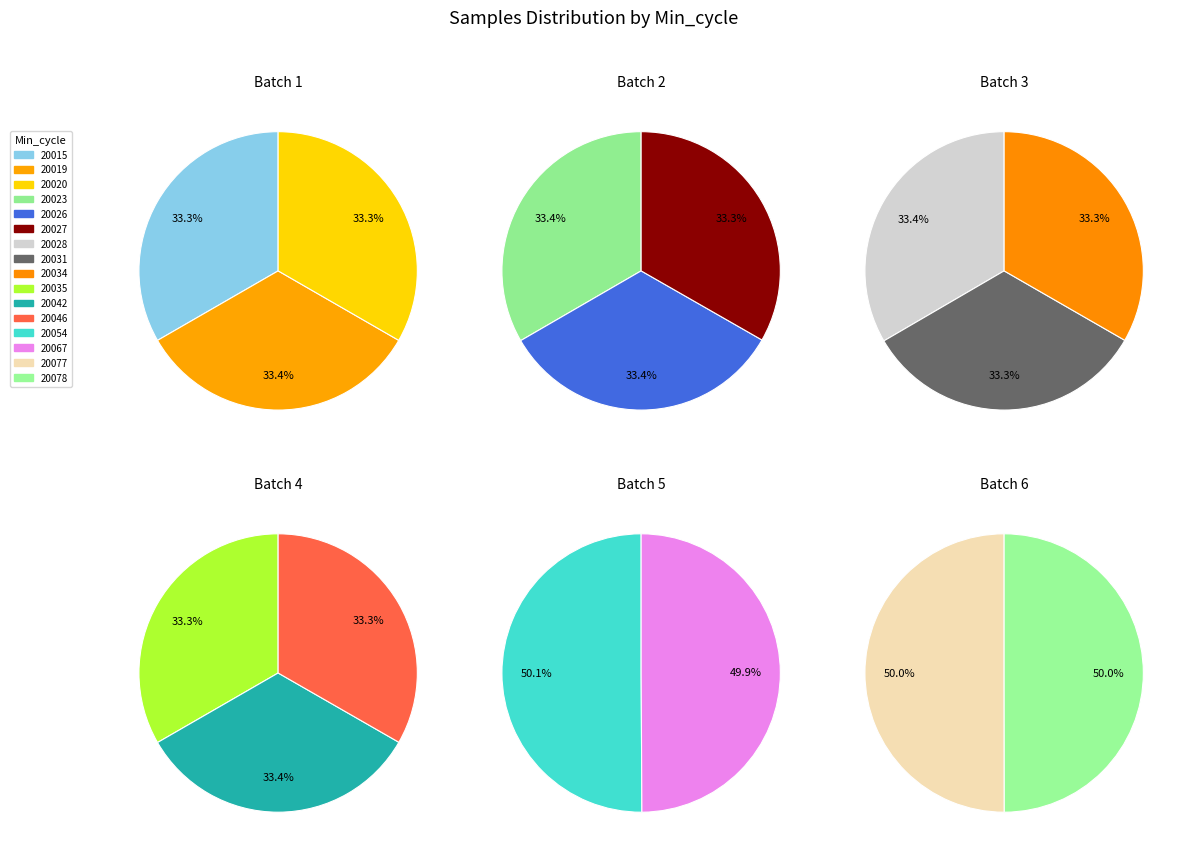

The 20019 slice represents 18% of the pie. True or false?

False